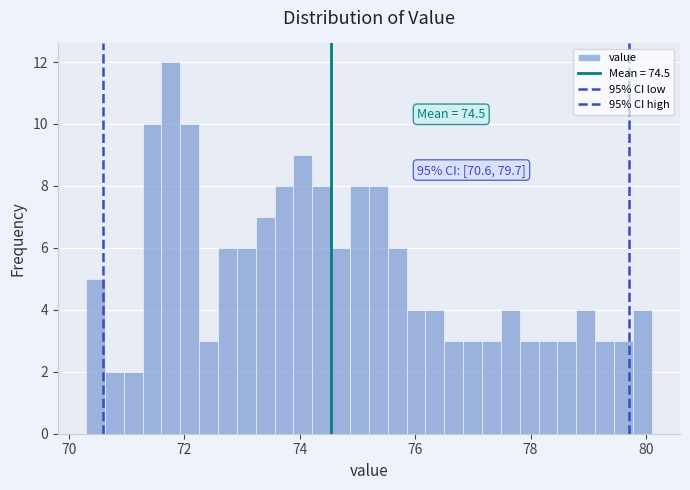

Around what value on the x-axis is the tallest bar? Give the approximate position of its centre, as read against the axis.

71.8